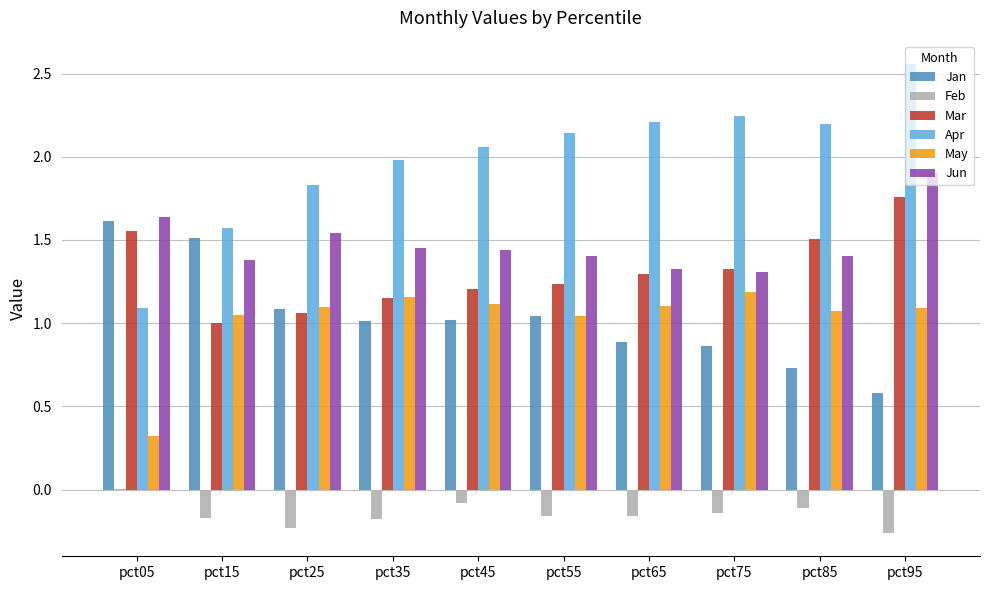

True or false: May has a value of 1.2 at pct35.

True